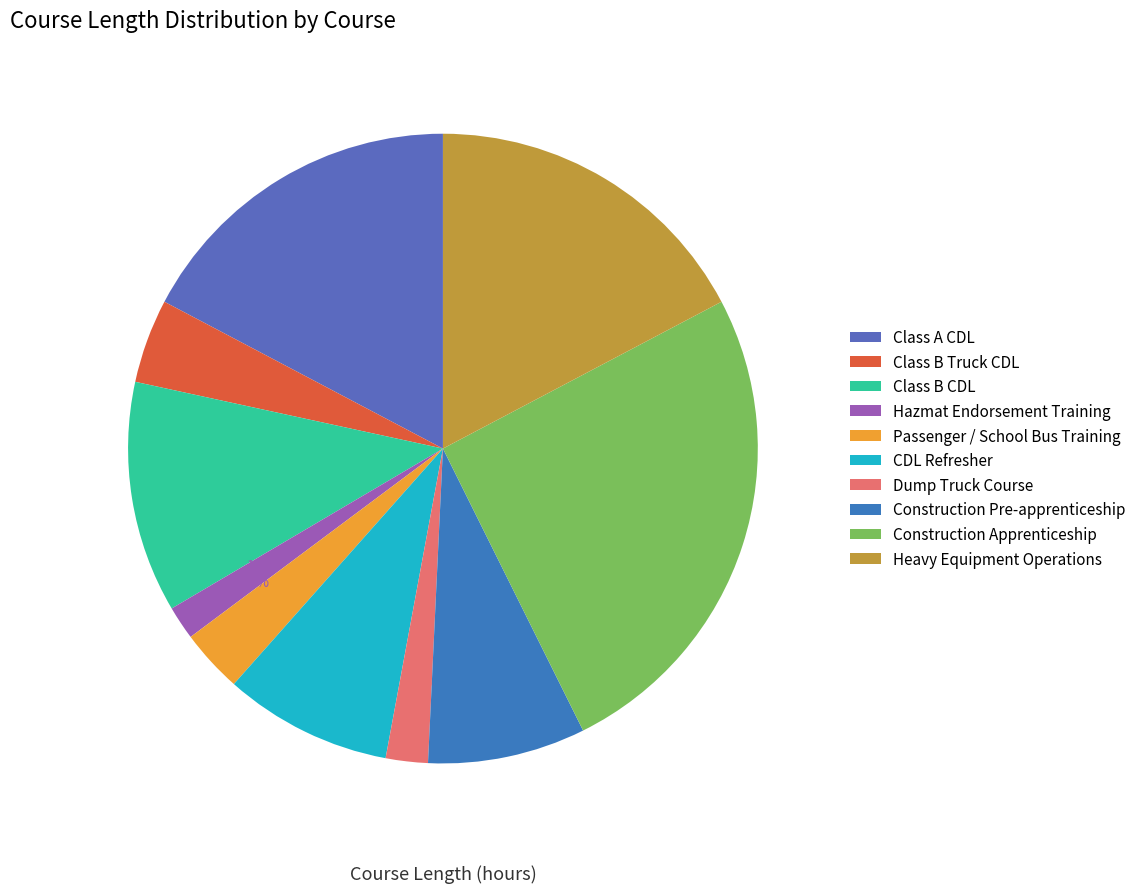

How many slices are in this pie chart?

10